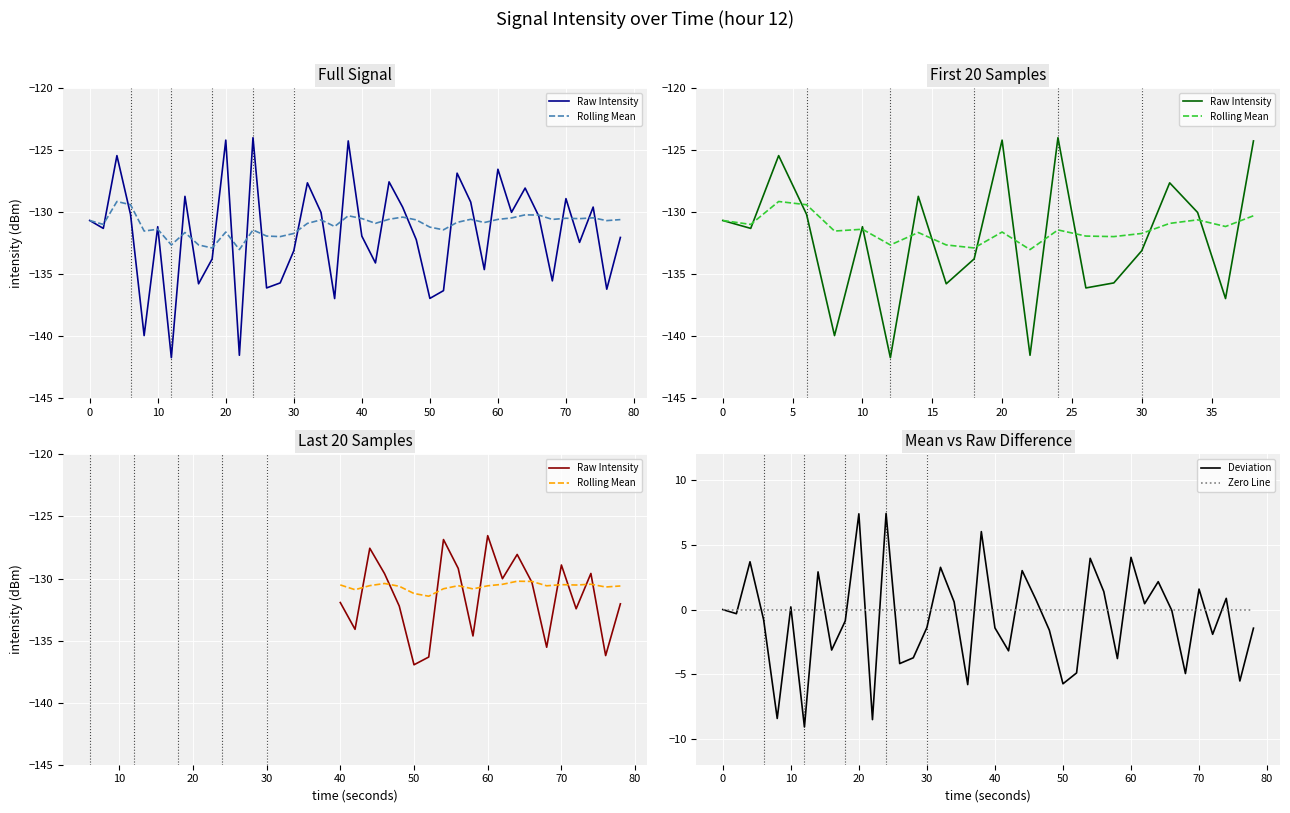

What is the minimum value for Deviation?

-9.1